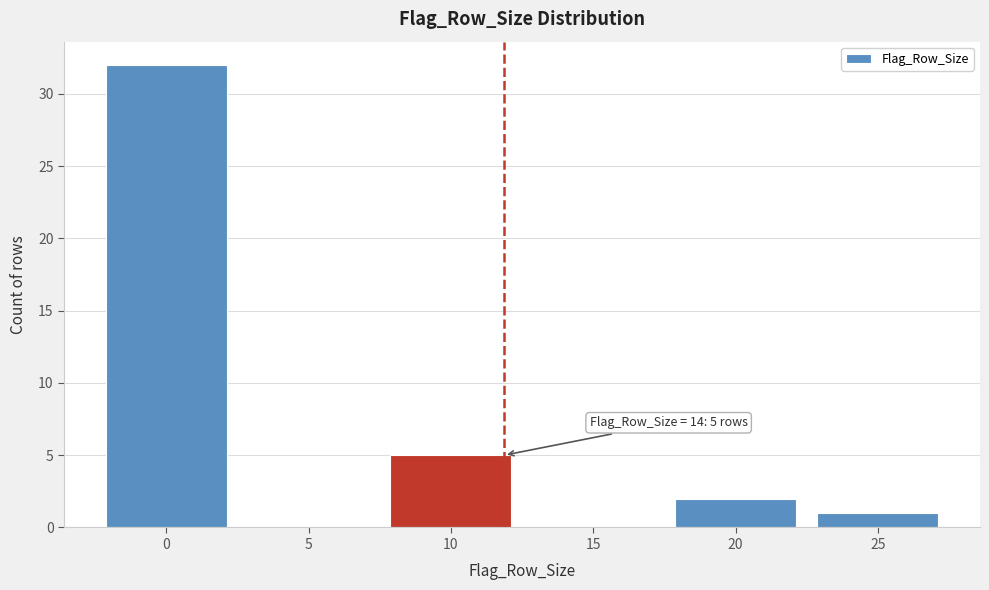

Reading left to right, transcribe all the data shown in this chart.

0=32	5=0	10=5	15=0	20=2	25=1